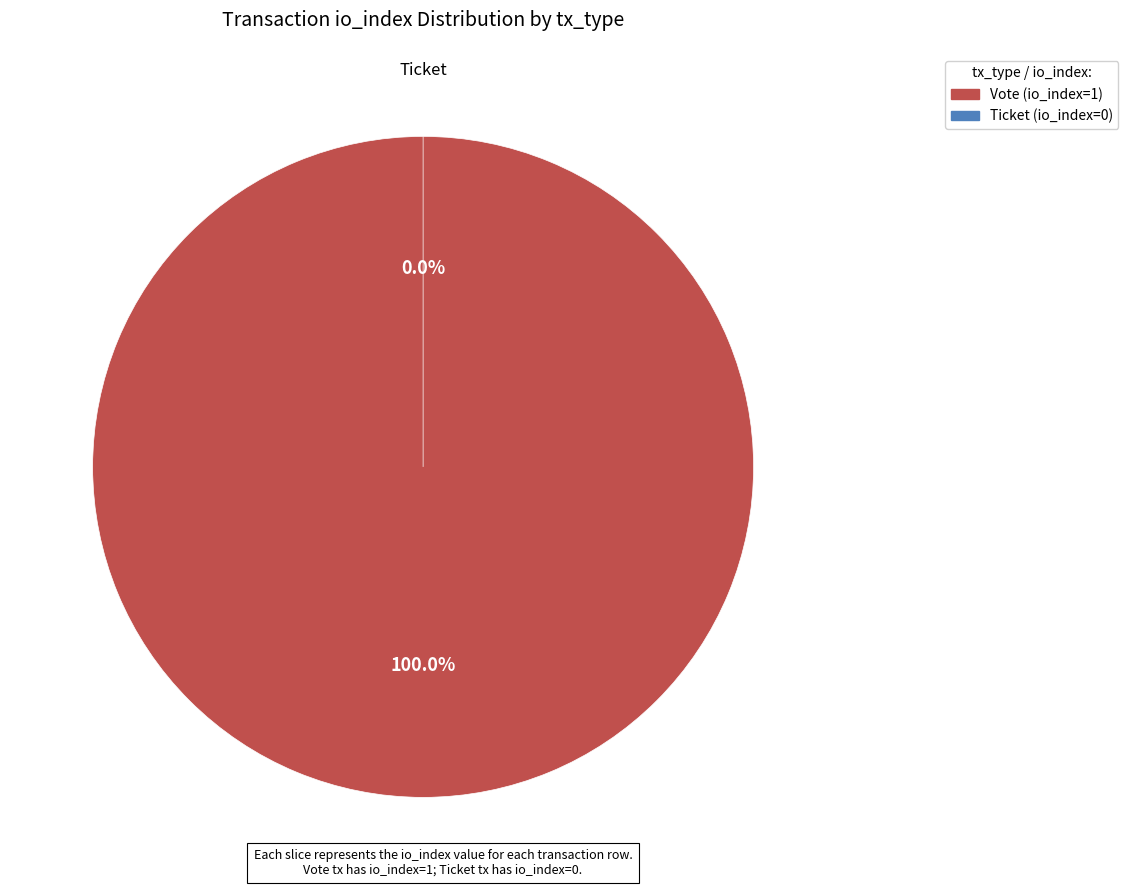

To the nearest percent, what is the difference between the Vote (io_index=1) and Ticket (io_index=0) slice percentages?

100%